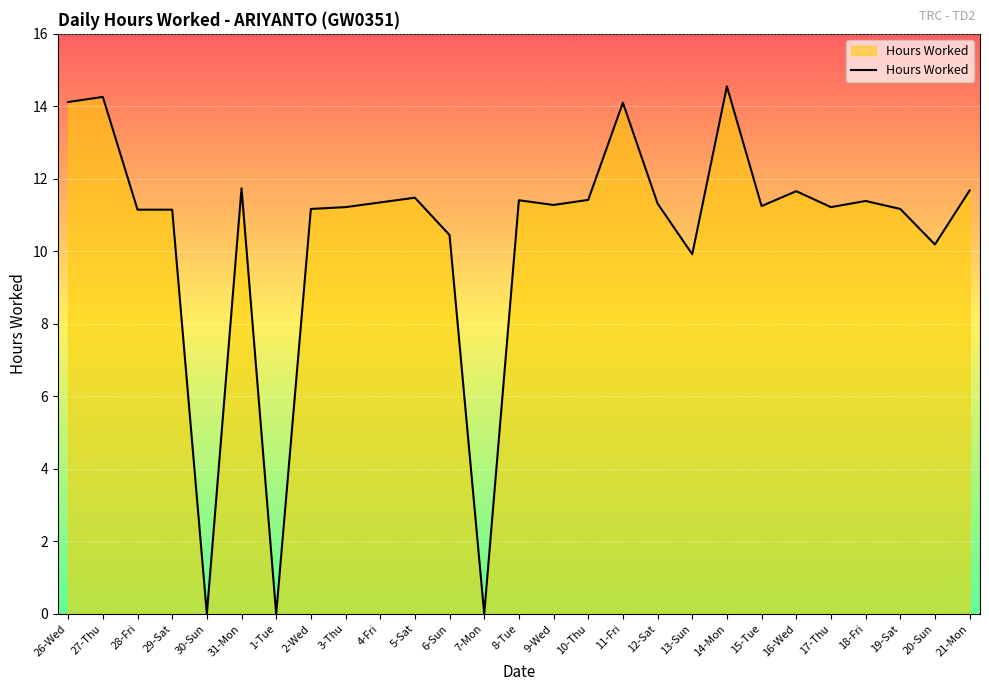

How many values exceed 11?

21